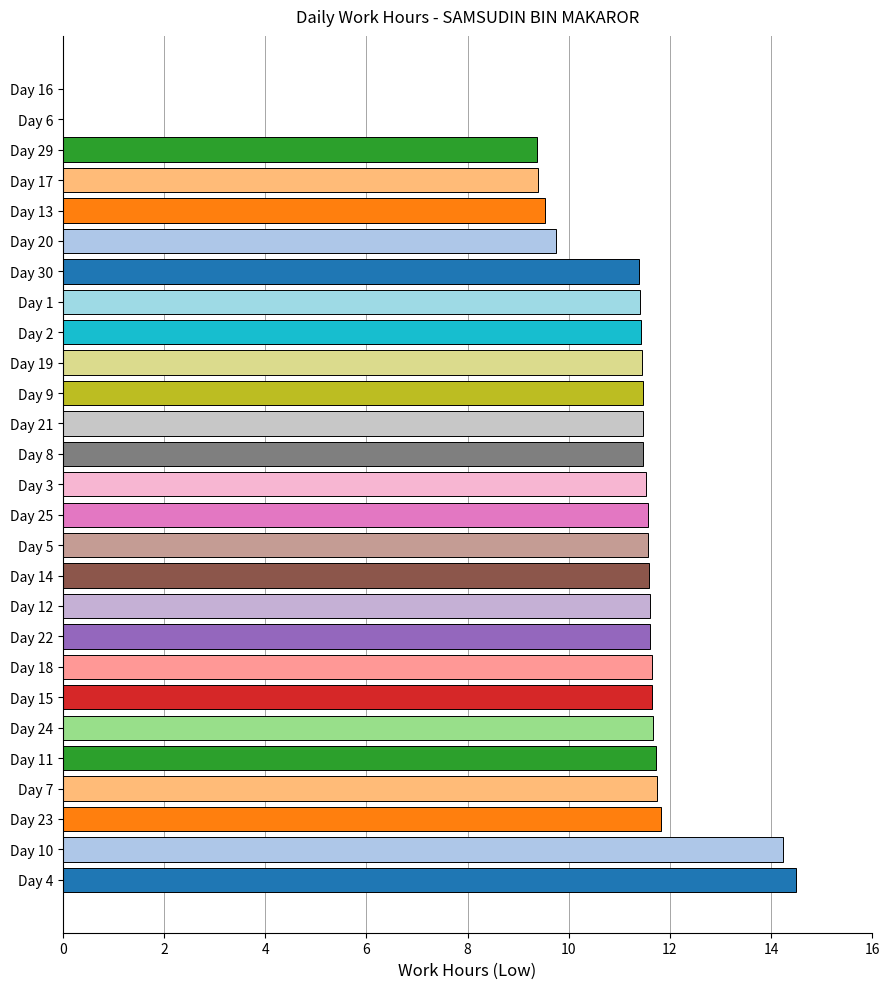

What is the sum of all values?

286.6